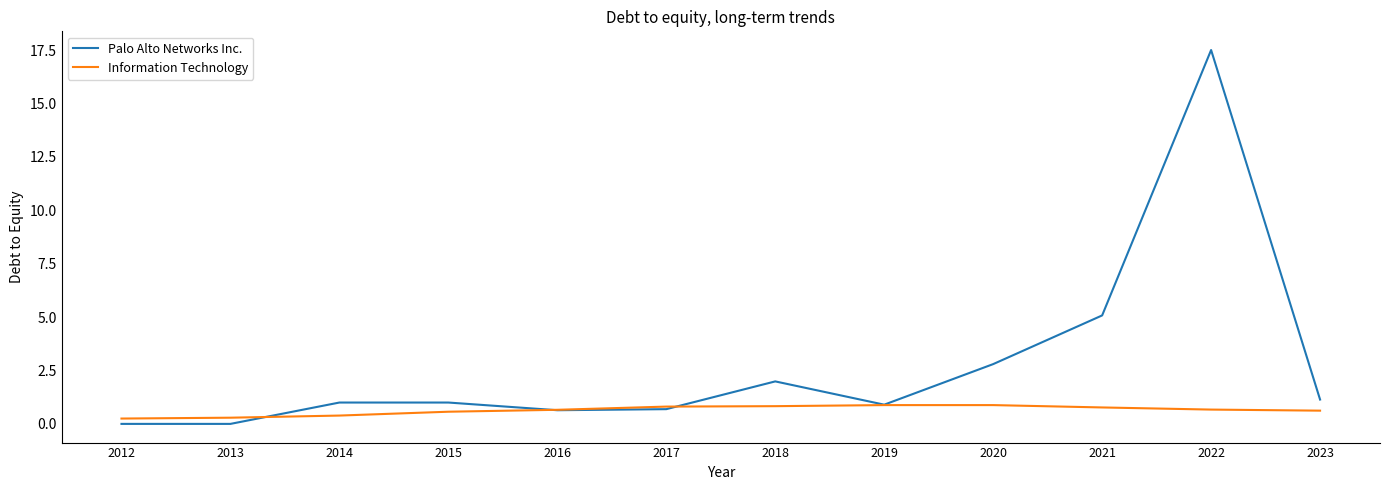

Which series has the widest spread of values?

Palo Alto Networks Inc.